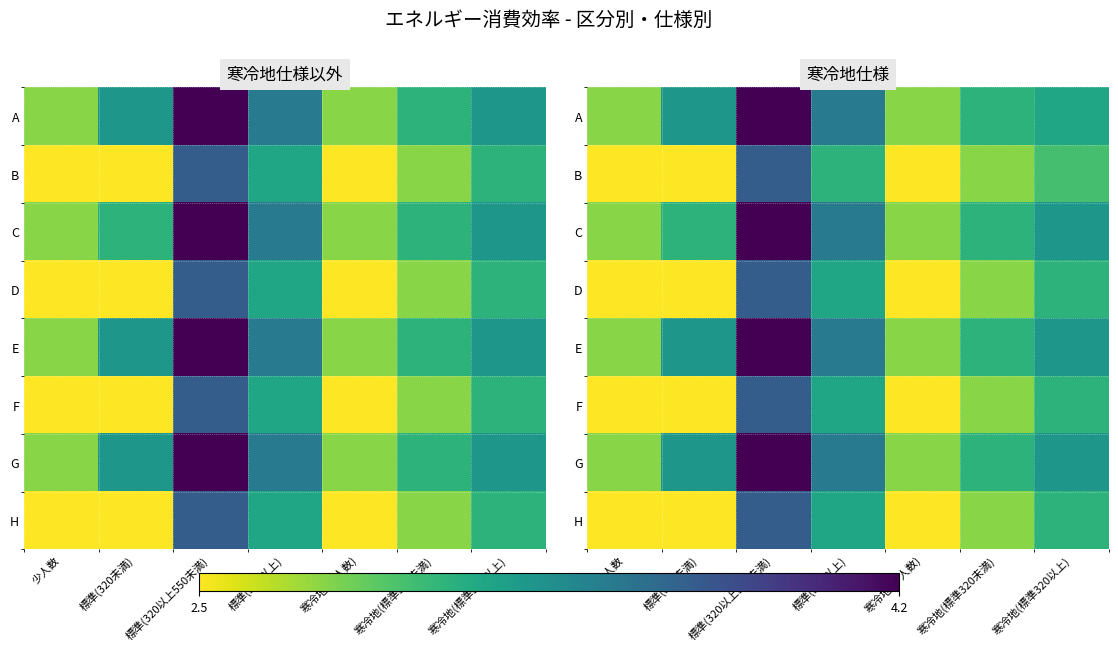

Which category has the highest value across all series?

標準(320以上550未満)